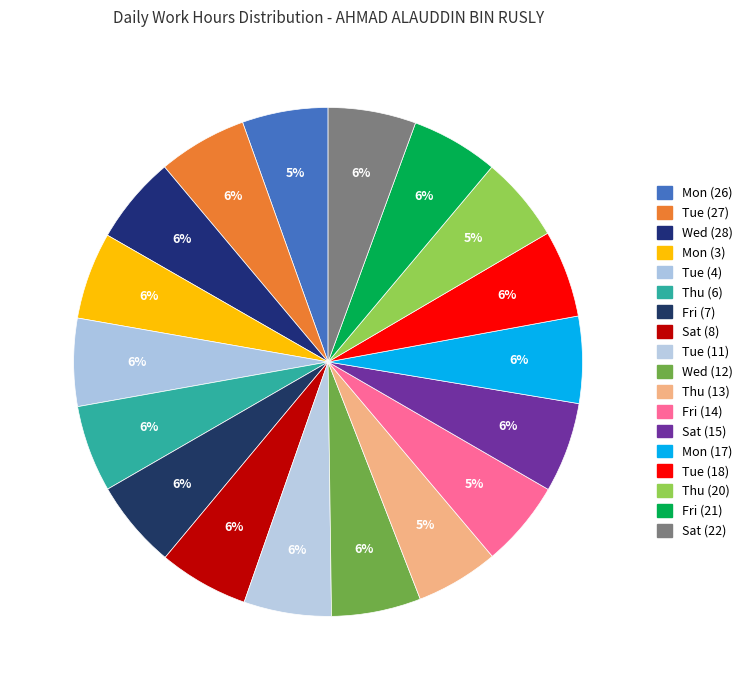

Is there any slice that represents more than half of the pie?

No